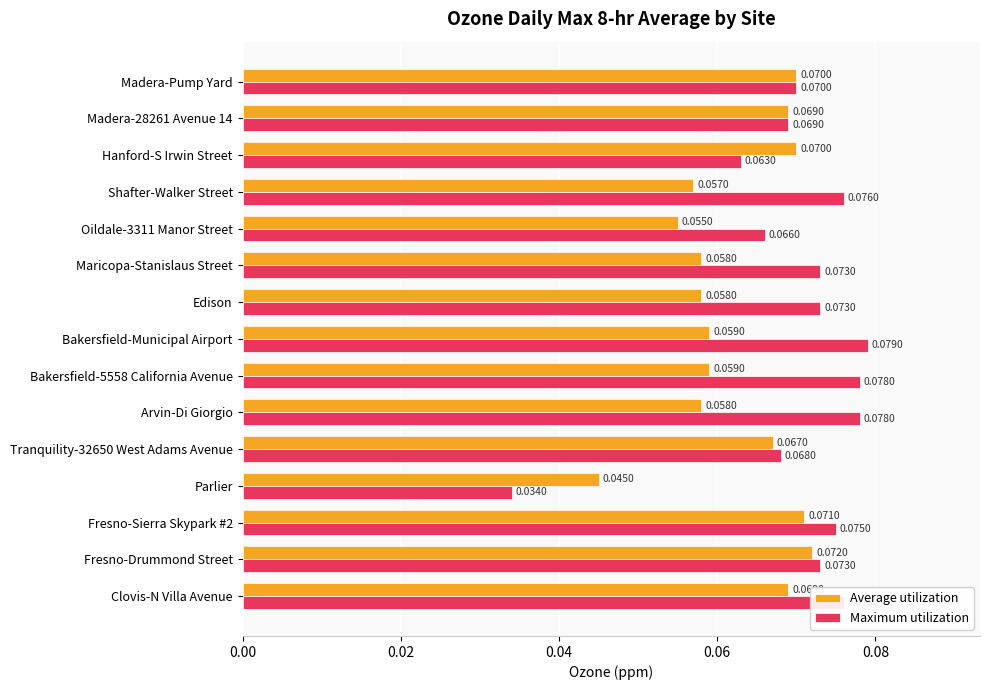

Rank the series by their maximum value, from highest to lowest.

Maximum utilization, Average utilization